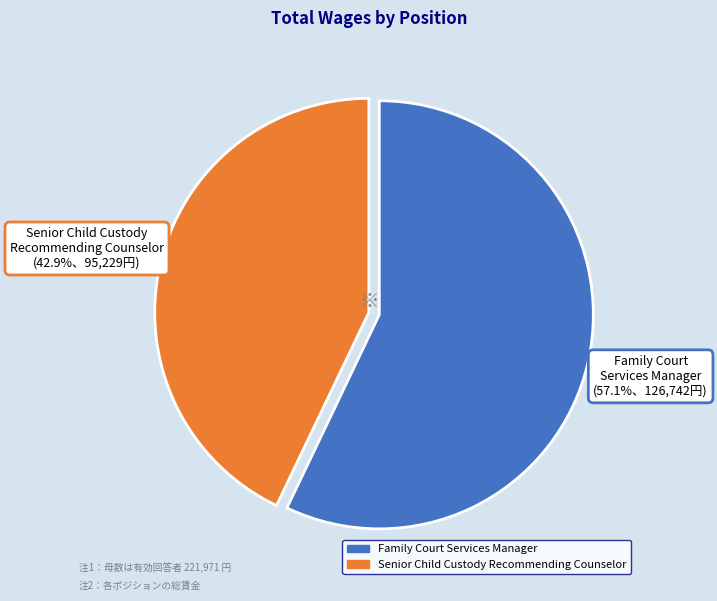

To the nearest percent, what percentage of the pie is Senior Child Custody Recommending Counselor?

43%